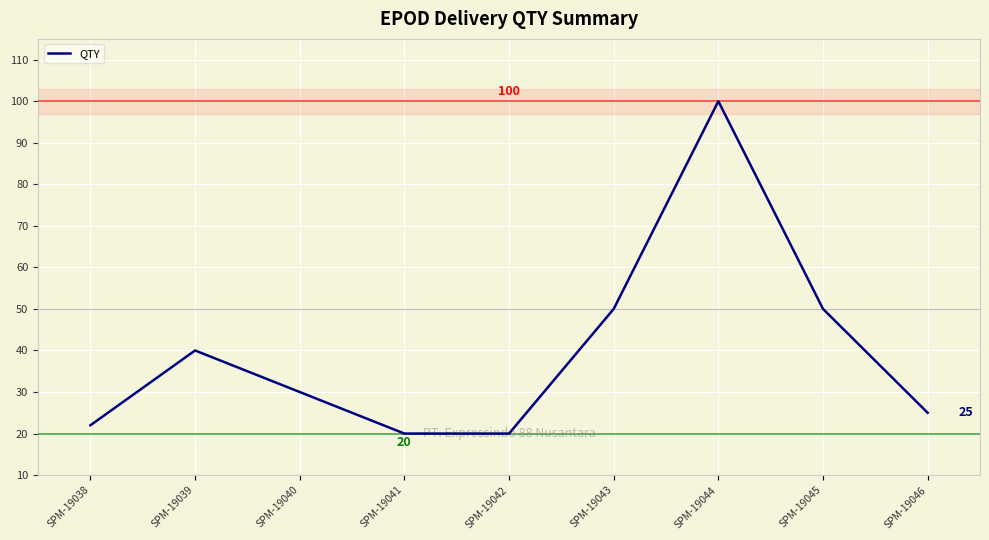

What is the average value?

40